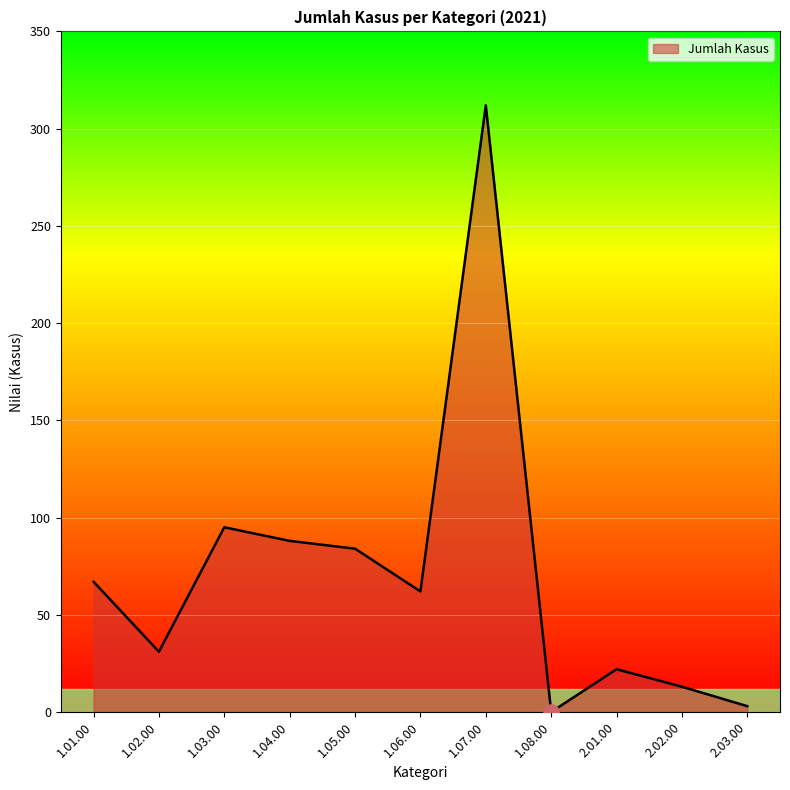

Which has a higher value, 1.07.00 or 2.02.00?

1.07.00